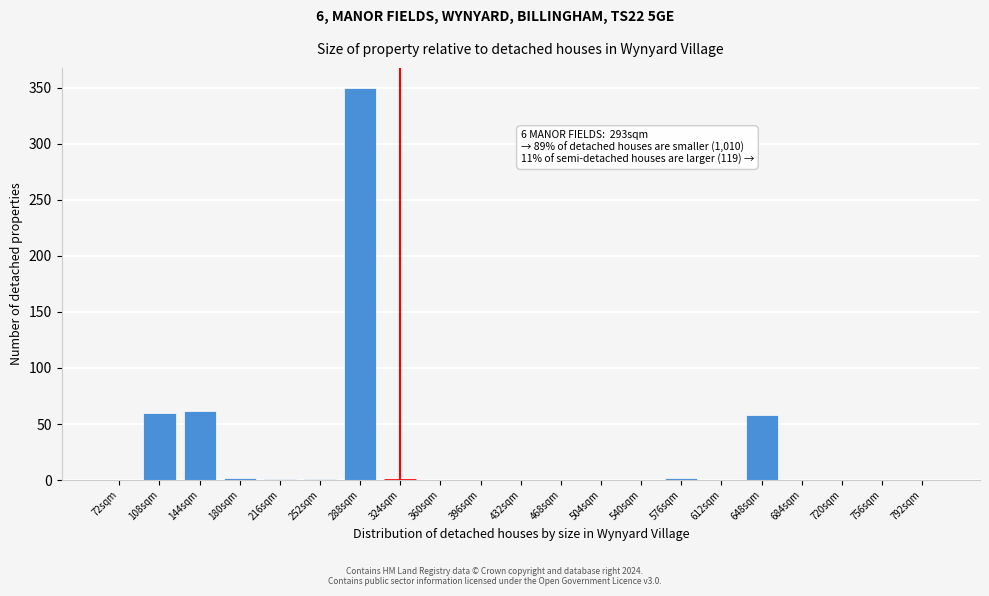

What is the greatest value displayed?

350.0